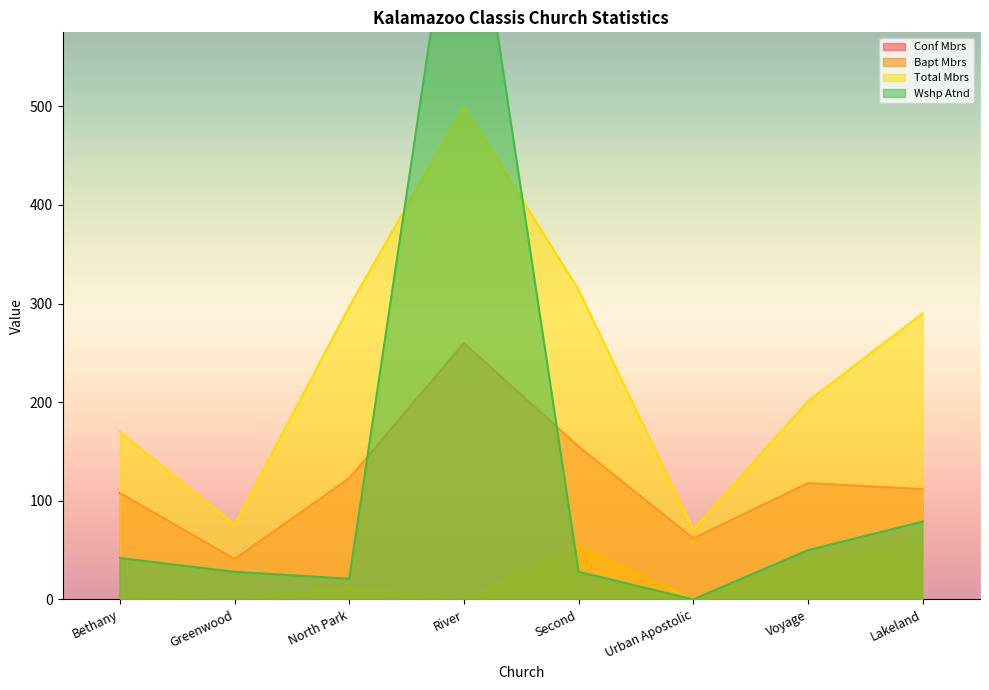

Reading right to left, what are all the values shown in this chart?

Conf Mbrs: Lakeland=112	Voyage=118	Urban Apostolic=62	Second=155	River=260	North Park=123	Greenwood=41	Bethany=108
Bapt Mbrs: Lakeland=55	Voyage=40	Urban Apostolic=0	Second=54	River=0	North Park=12	Greenwood=0	Bethany=5
Total Mbrs: Lakeland=290	Voyage=201	Urban Apostolic=71	Second=314	River=500	North Park=297	Greenwood=76	Bethany=170
Wshp Atnd: Lakeland=79	Voyage=50	Urban Apostolic=0	Second=28	River=800	North Park=21	Greenwood=28	Bethany=42